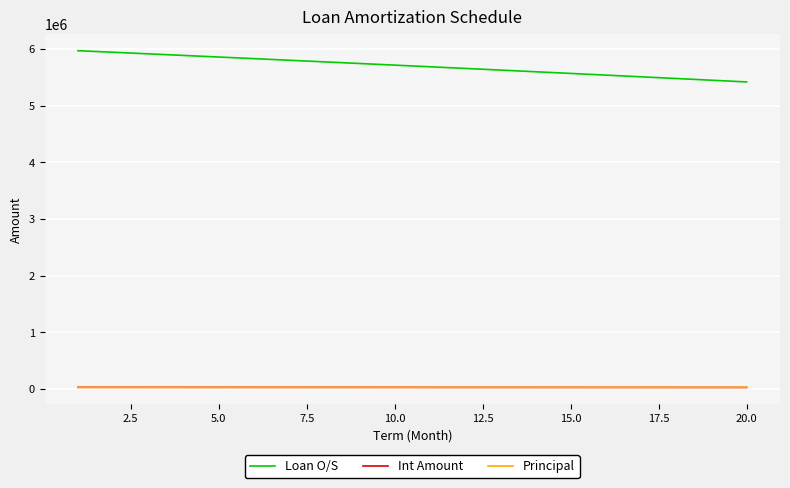

True or false: Principal and Loan O/S cross at least once.

False